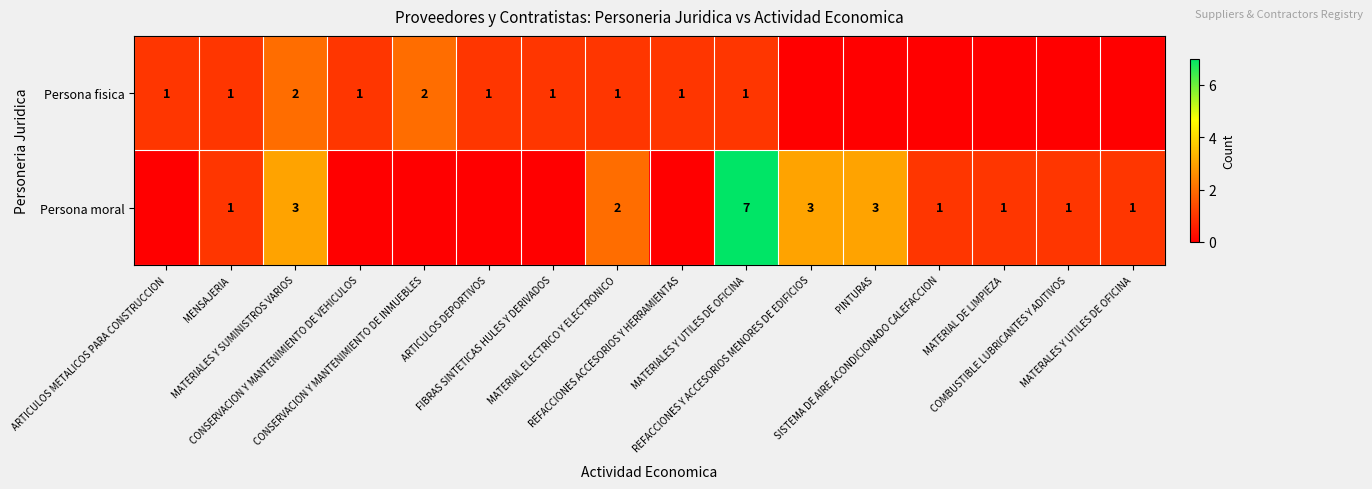

The value of Persona fisica at MATERIALES Y SUMINISTROS VARIOS is 2. True or false?

True